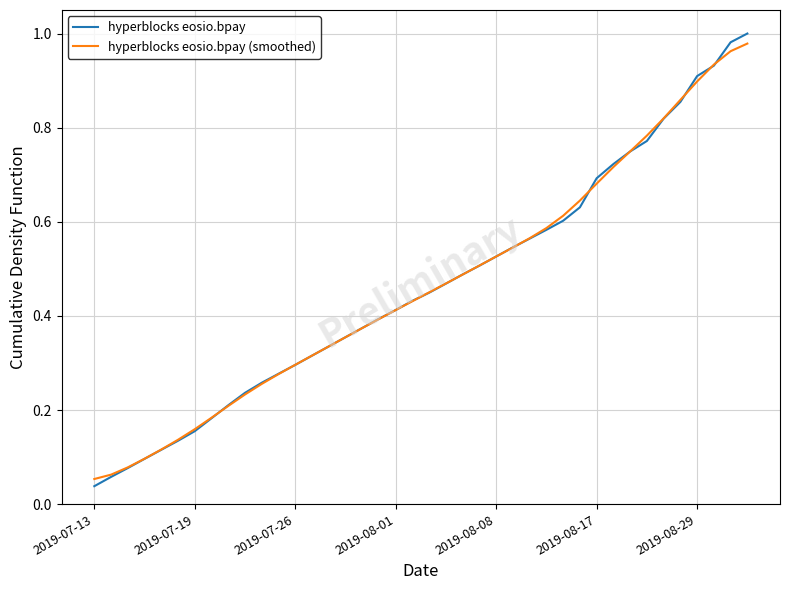

Which series has the widest spread of values?

hyperblocks eosio.bpay